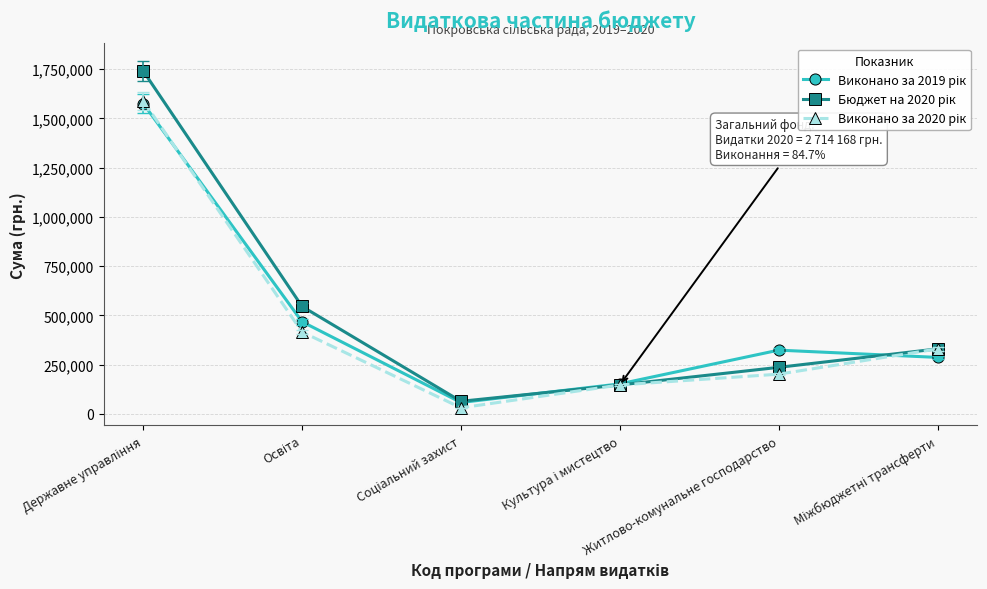

How many data points does each series have?

6